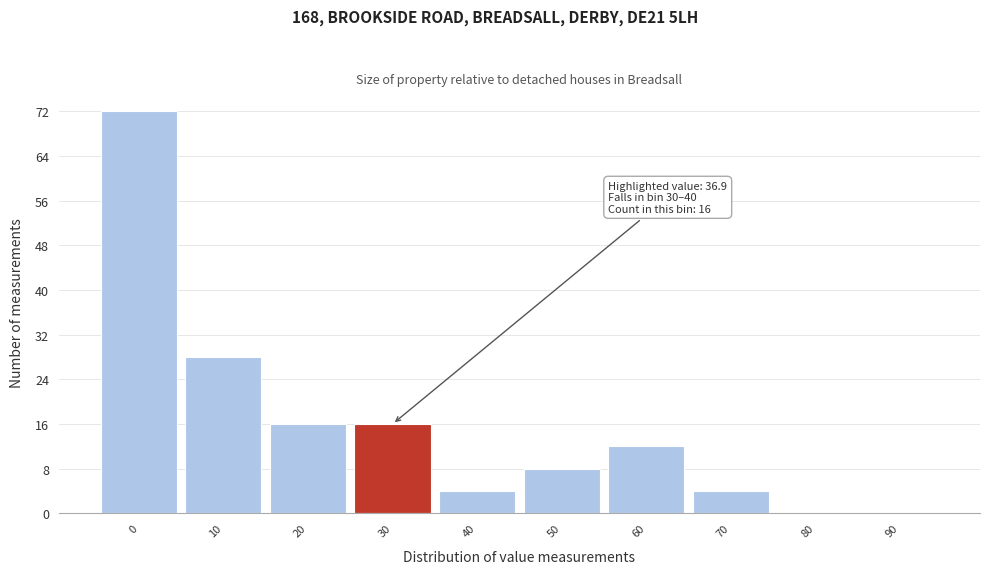

Reading left to right, what are all the values shown in this chart?

0=72	10=28	20=16	30=16	40=4	50=8	60=12	70=4	80=0	90=0